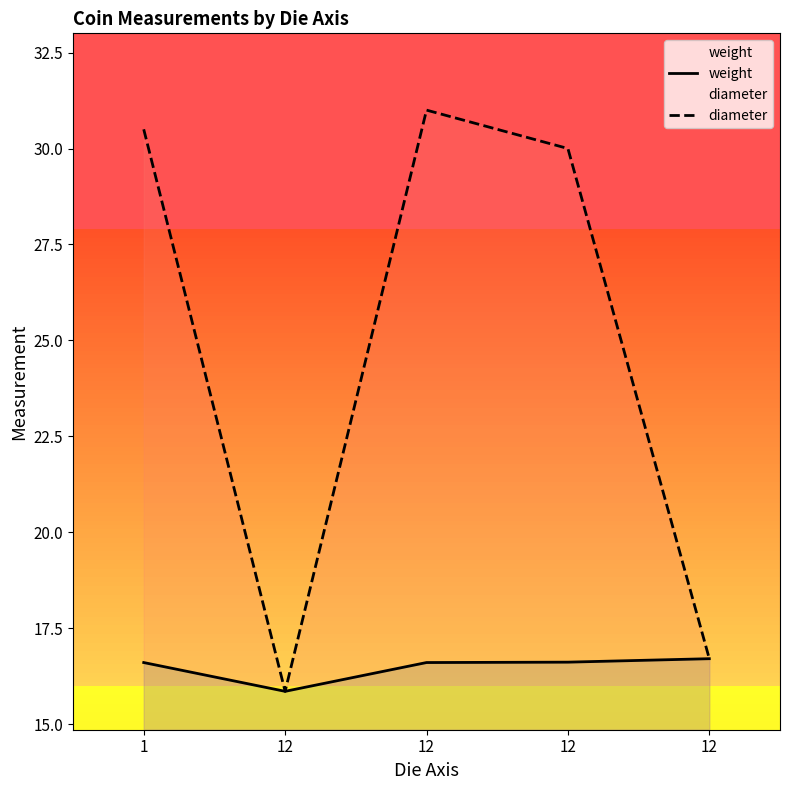

True or false: diameter and weight cross at least once.

False